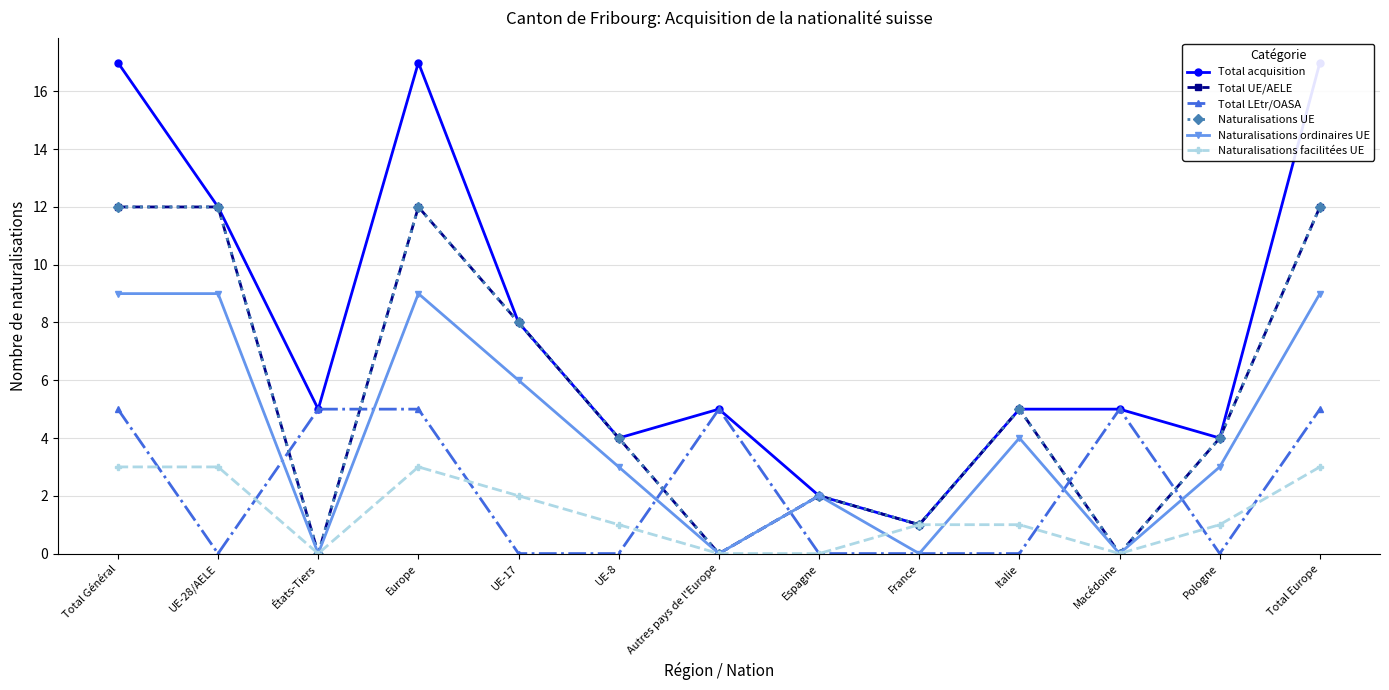

At UE-8, list the series in order from smallest to largest.

Total LEtr/OASA, Naturalisations facilitées UE, Naturalisations ordinaires UE, Total acquisition, Total UE/AELE, Naturalisations UE